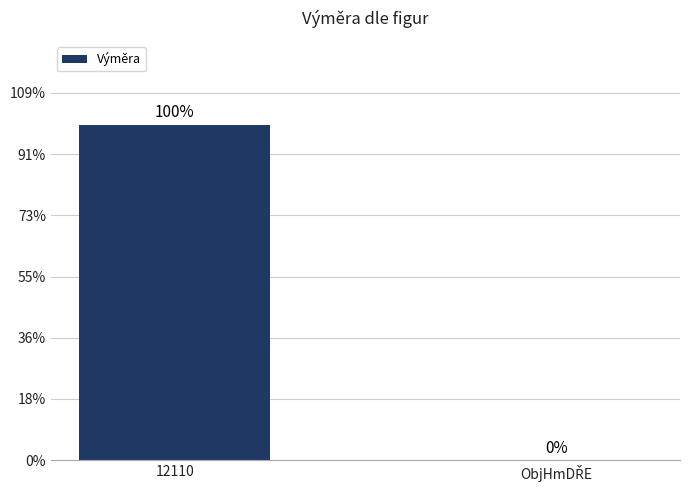

Read the value at 12110.

2740.0